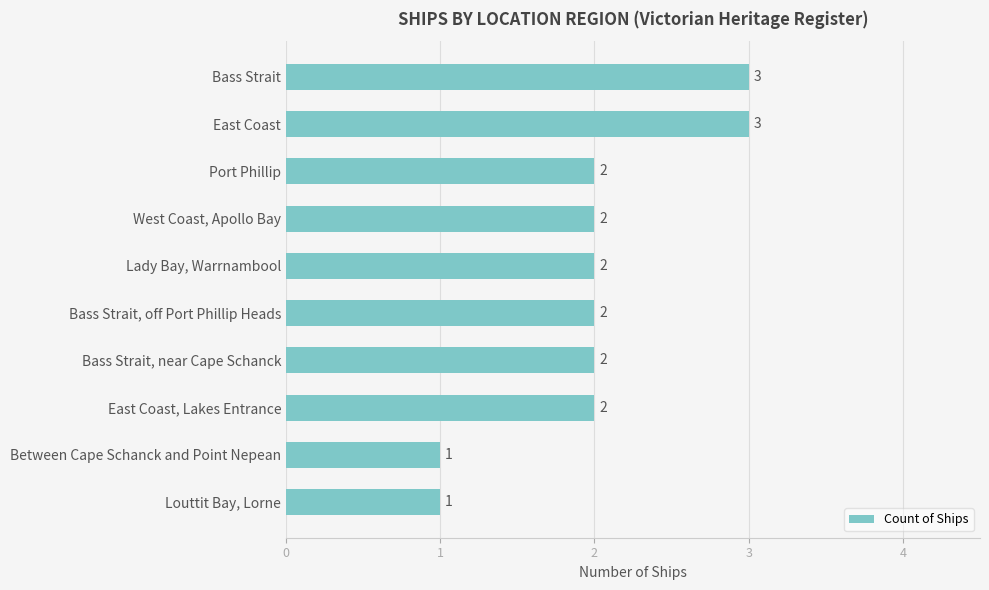

Read the value at East Coast.

3